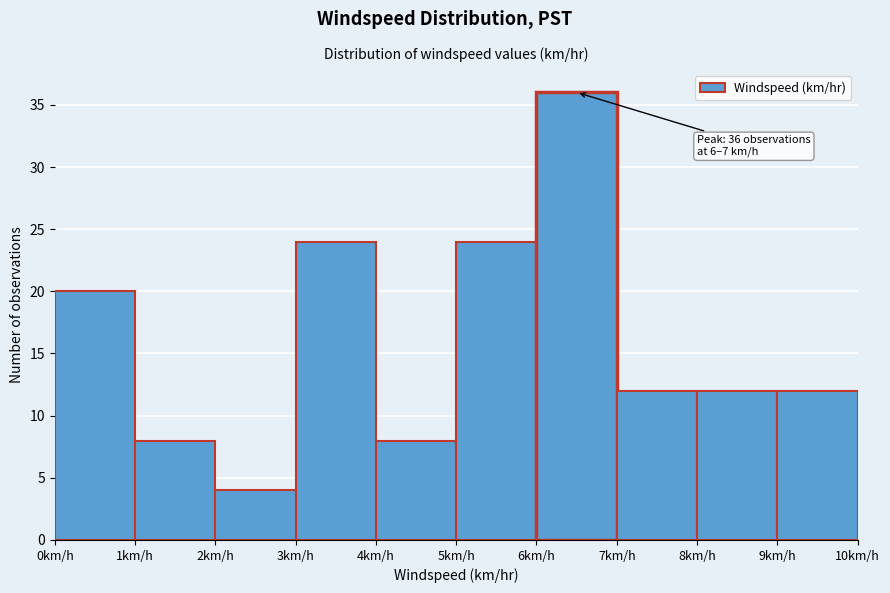

Which range on the x-axis has the tallest bar?

6 to 7